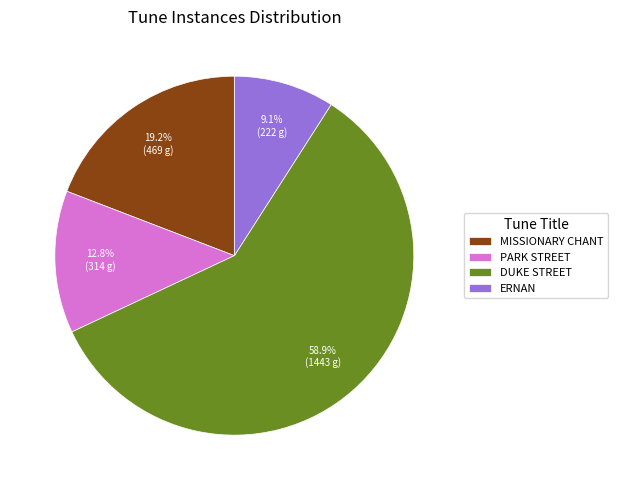

What percentage is the DUKE STREET slice, to the nearest percent?

59%